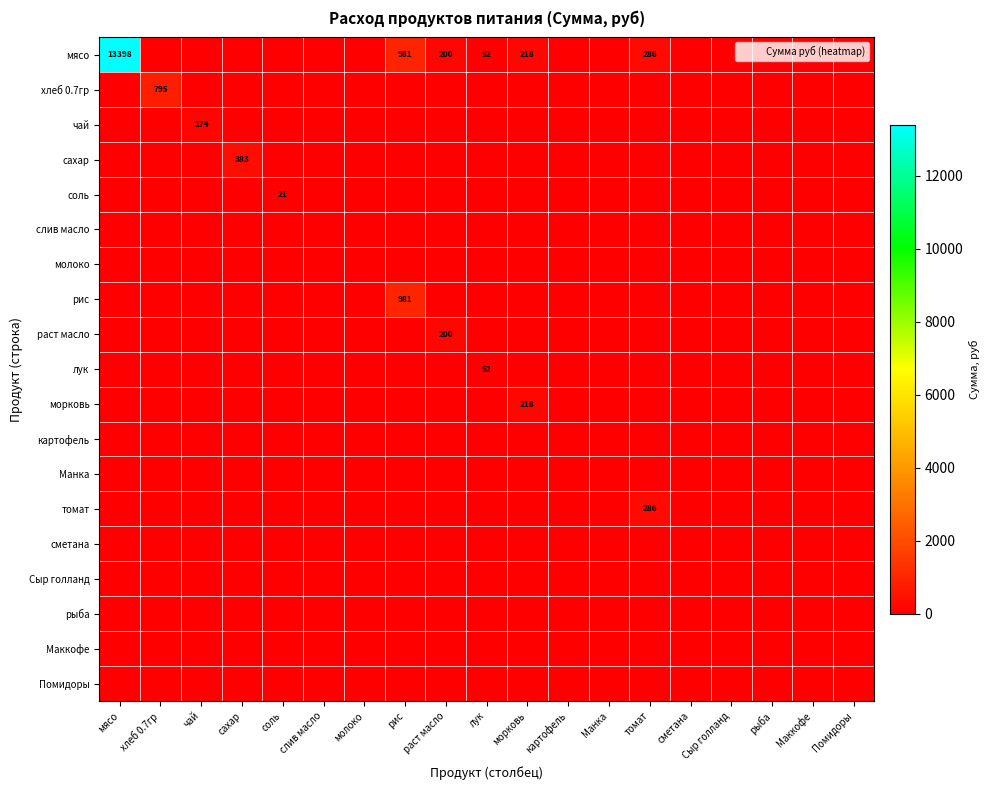

How many distinct data groups are displayed?

19